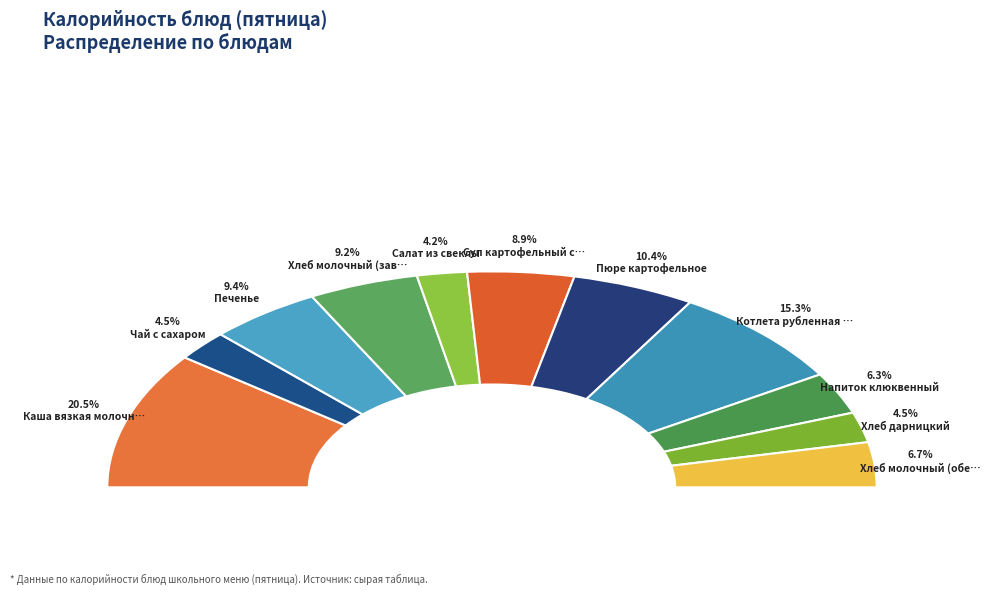

Is there a majority slice in this chart?

No